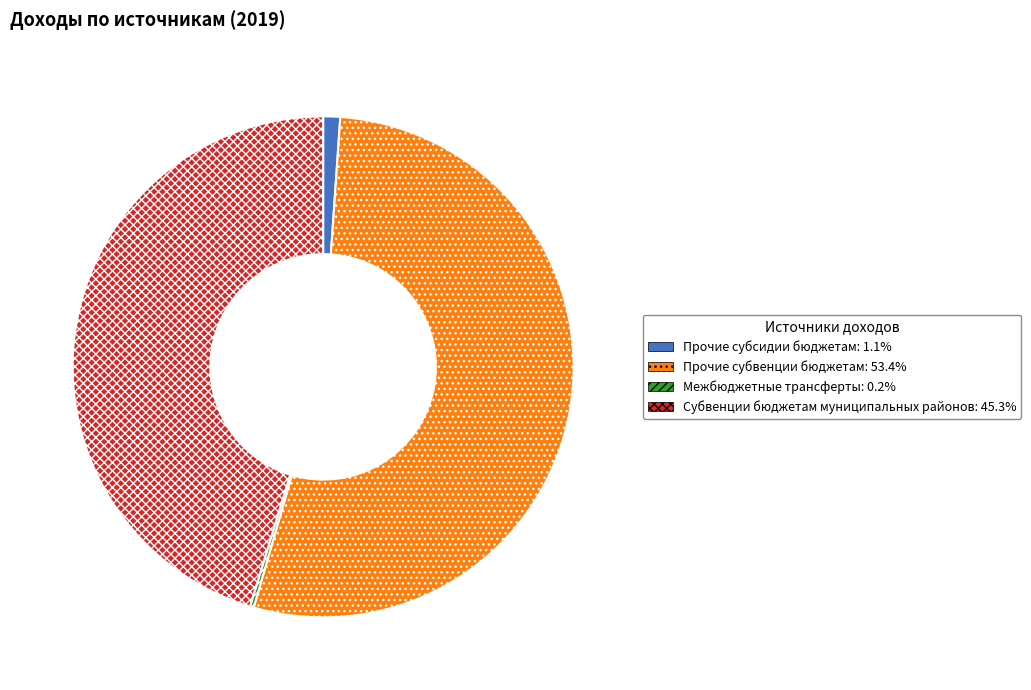

Combined, do Прочие субвенции бюджетам and Прочие субсидии бюджетам account for over 50%?

Yes